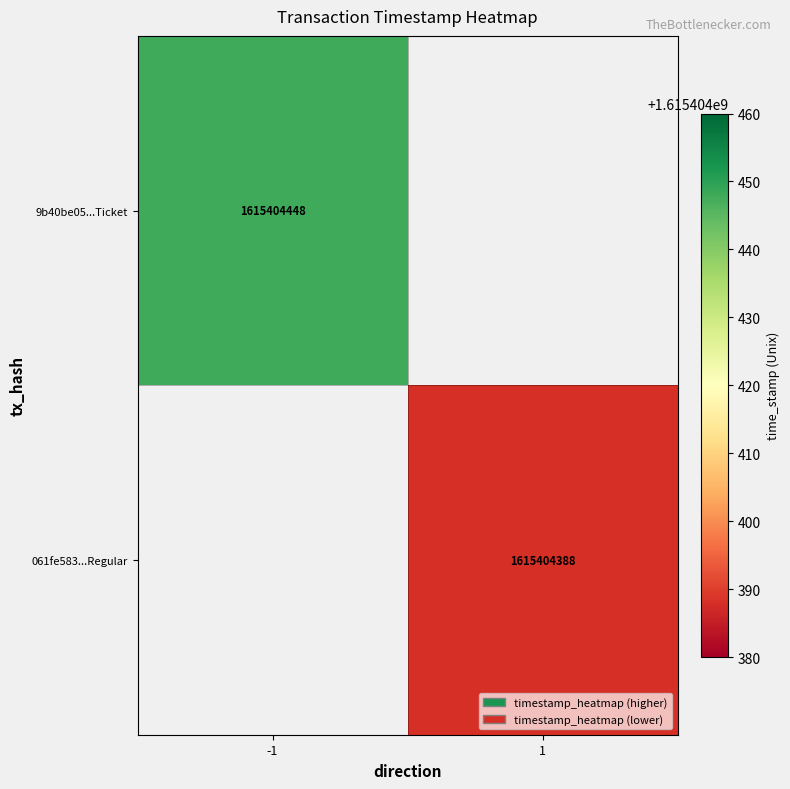

Which series has the largest total across all categories?

9b40be05751da220f7f45a89c6ad6ab7043a4ff